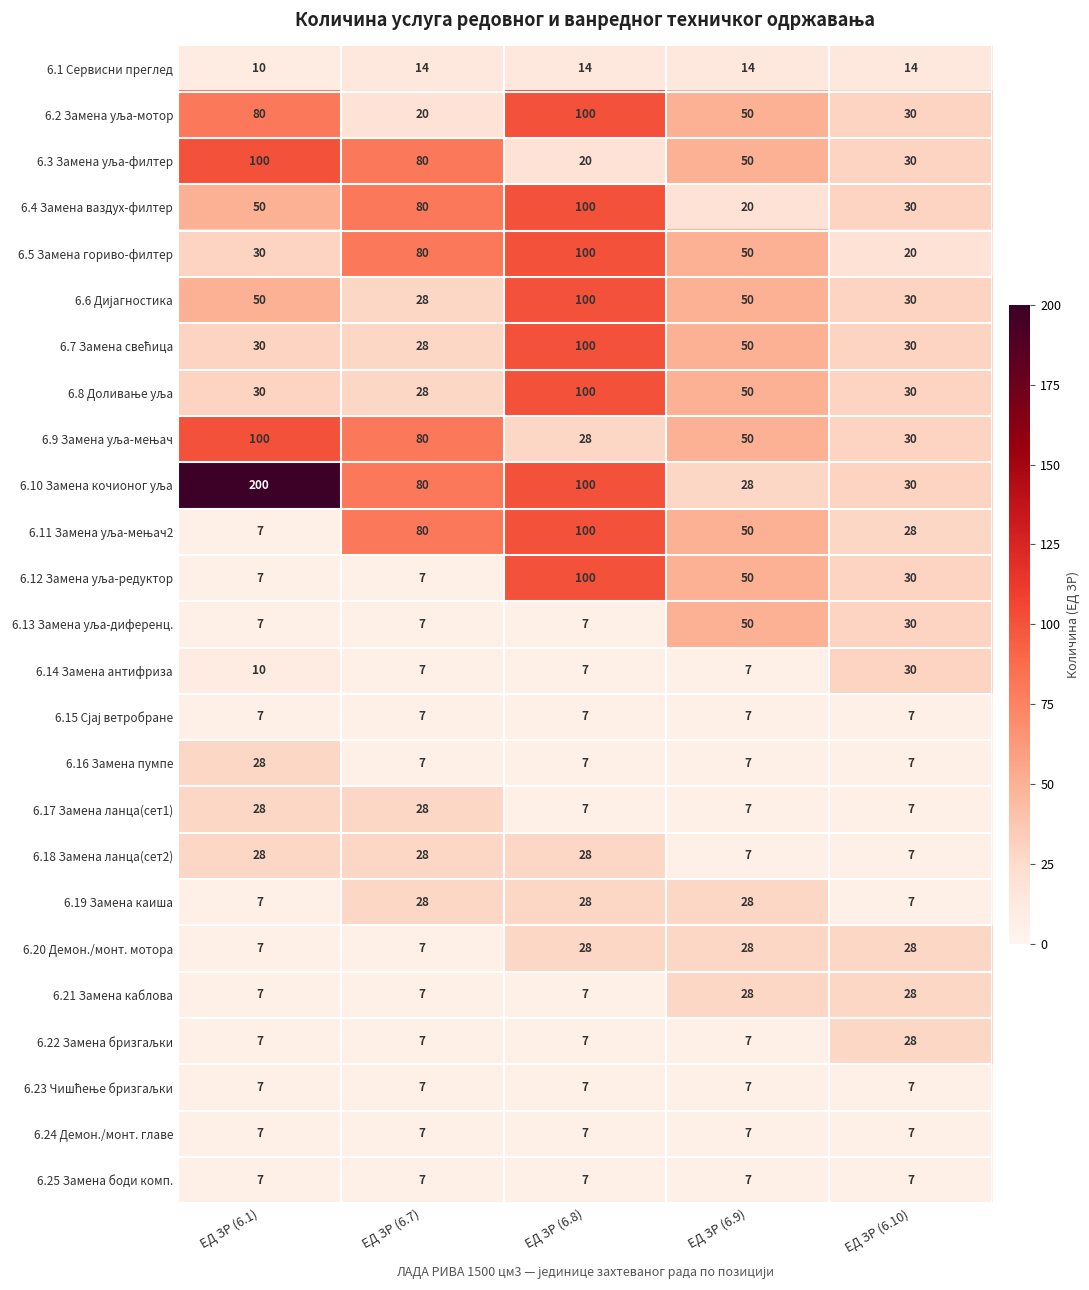

What is the total value across all series at ЕД ЗР (6.9)?

709